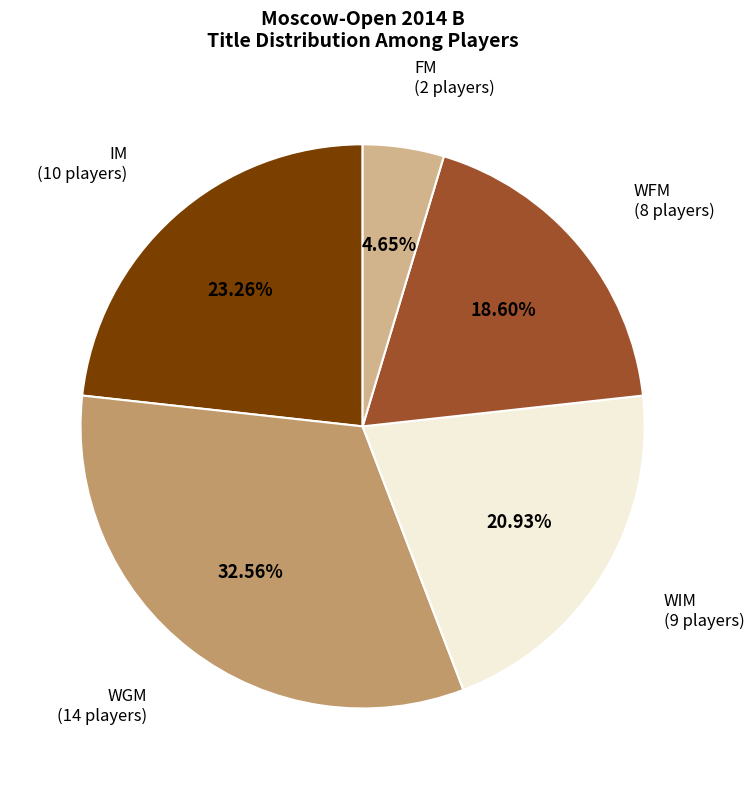

Does any single category account for the majority?

No